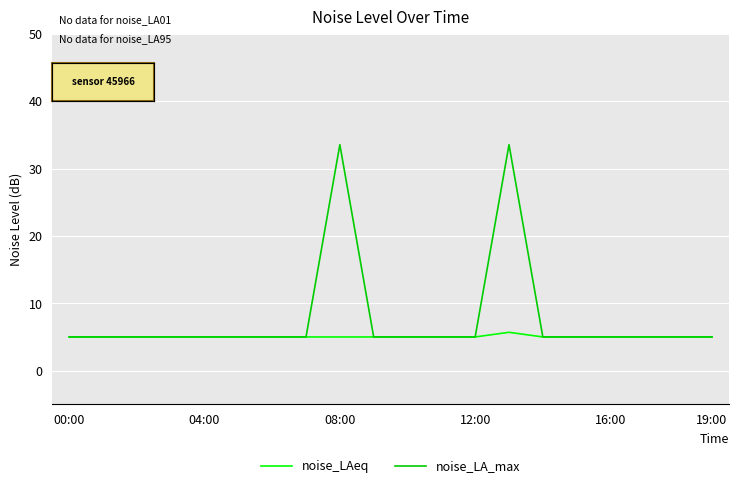

At how many categories does at least one series exceed 21?

2